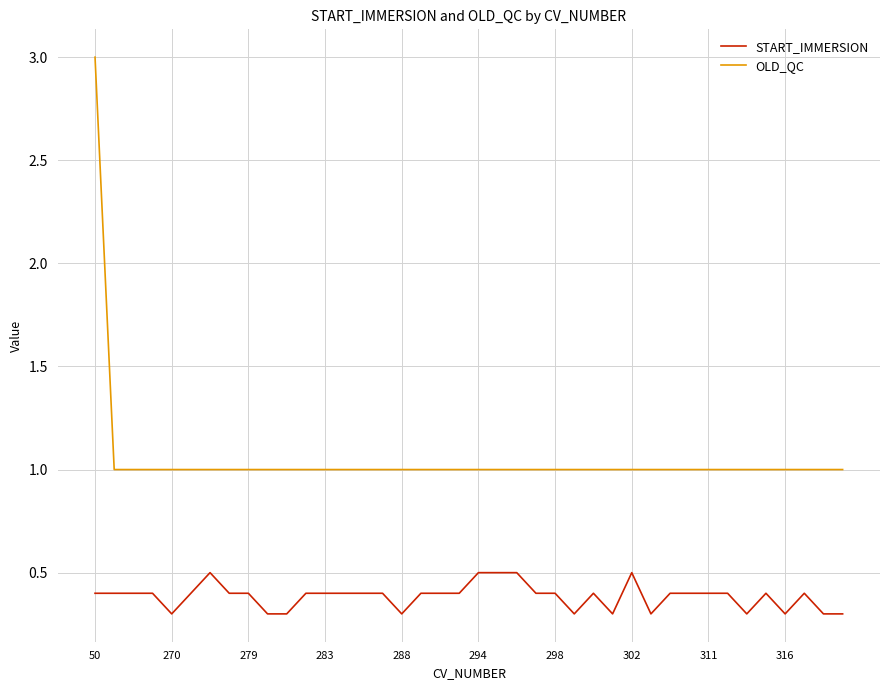

True or false: START_IMMERSION and OLD_QC intersect in this chart.

False